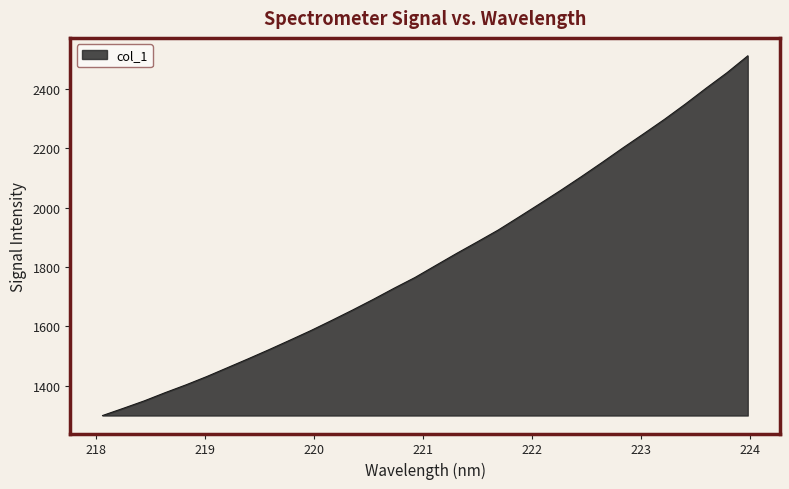

What is the maximum value shown in the chart?

2511.0